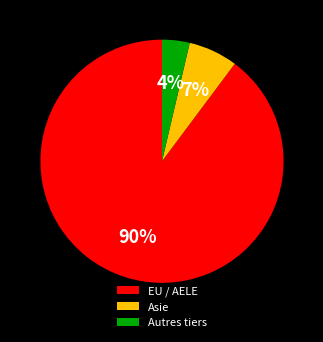

Between Asie and Autres tiers, which is larger?

Asie